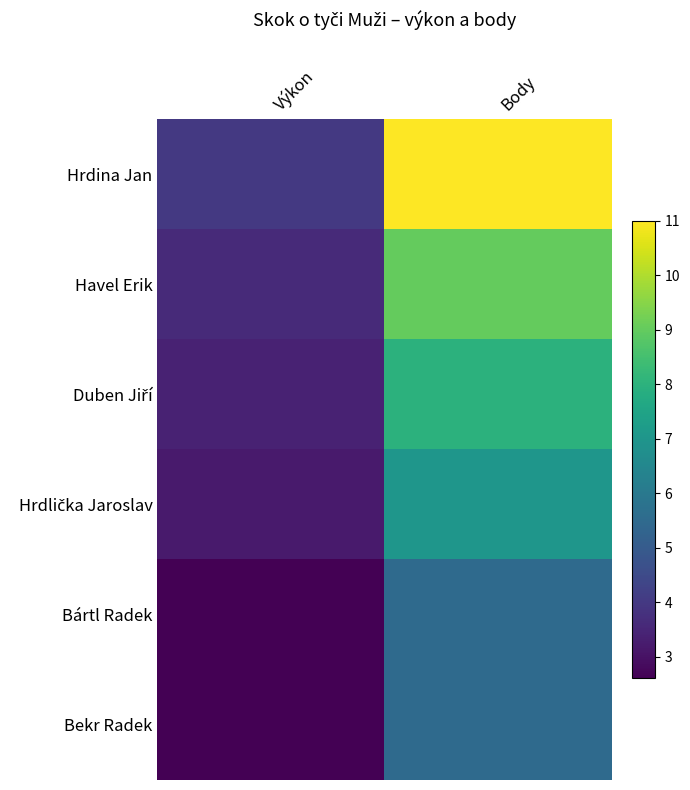

Which series has the widest spread of values?

Hrdina Jan